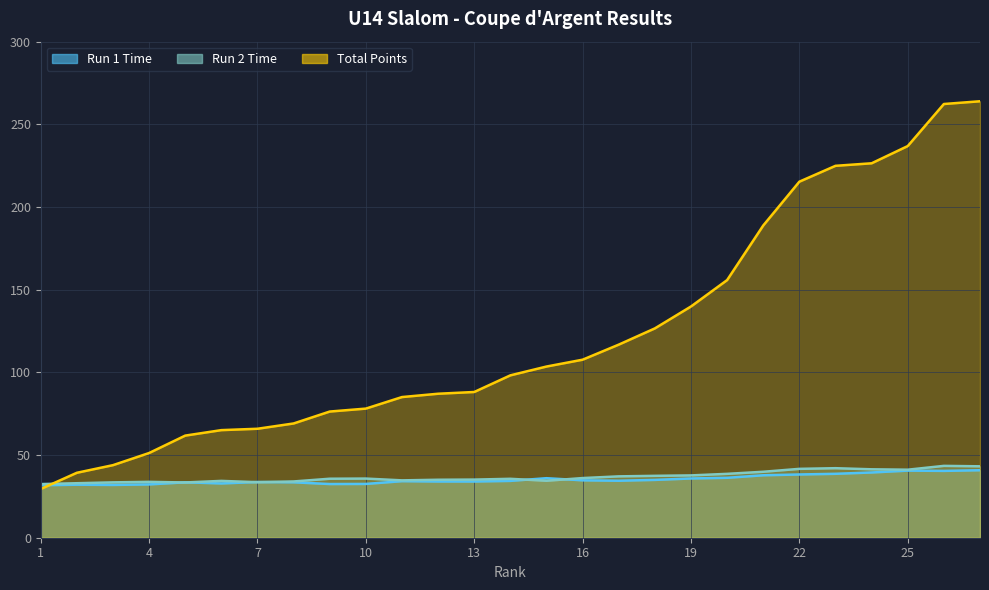

Which series changed the most between 2 and 3?

Total Points